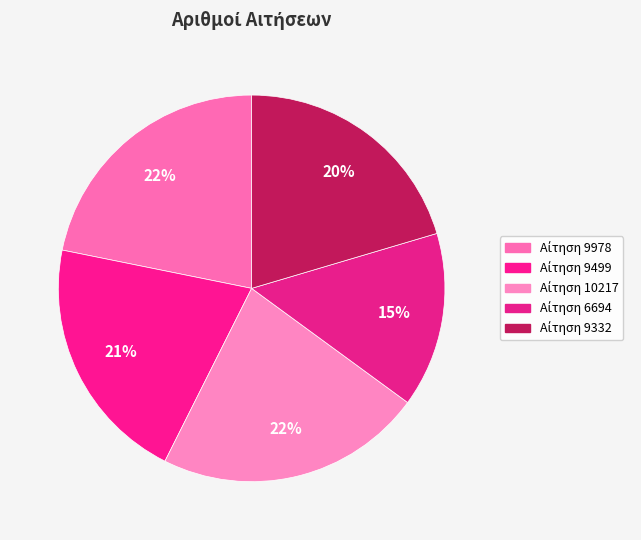

How many slices are in this pie chart?

5